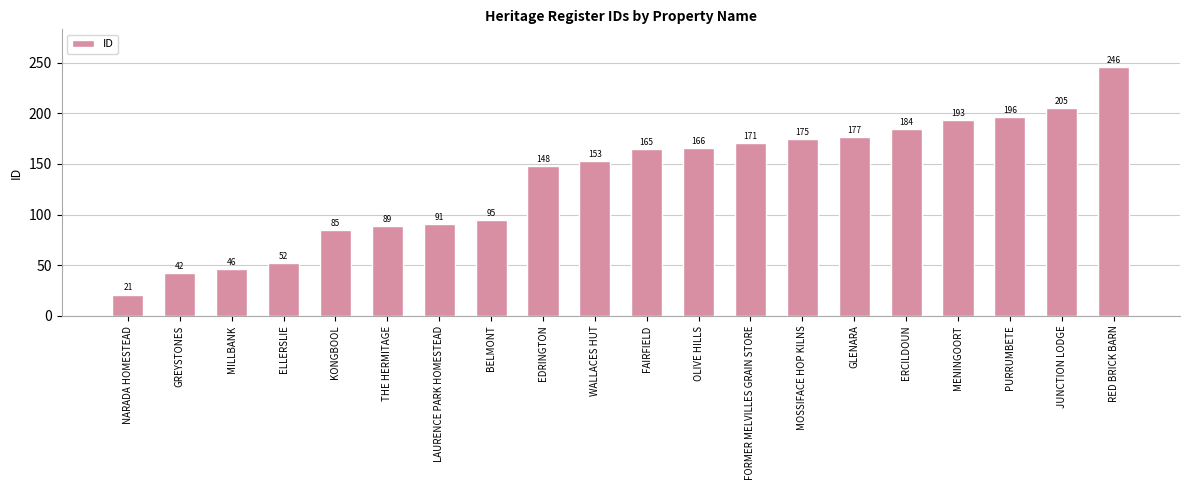

How many values are below 165?

10